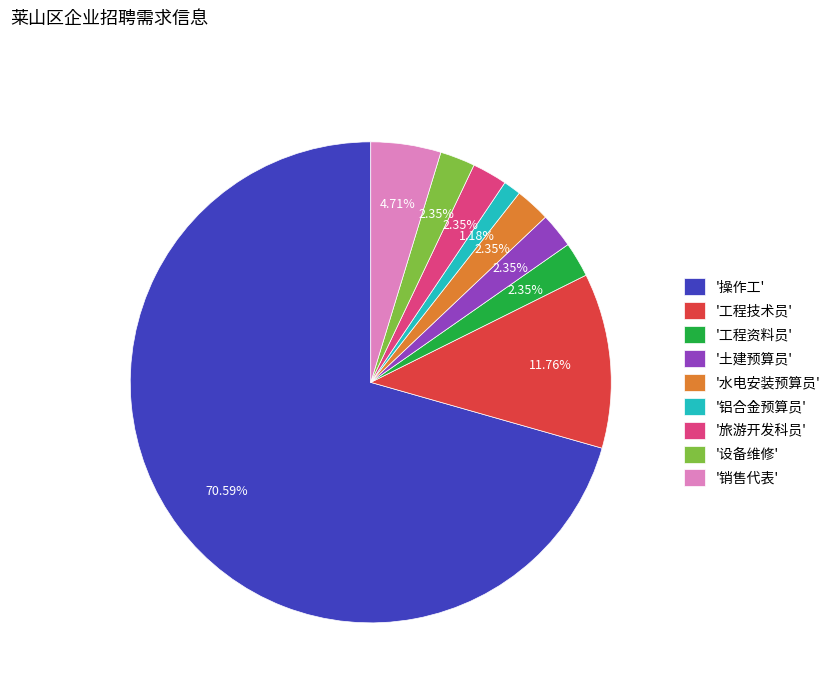

Between '工程技术员' and '旅游开发科员', which is larger?

'工程技术员'